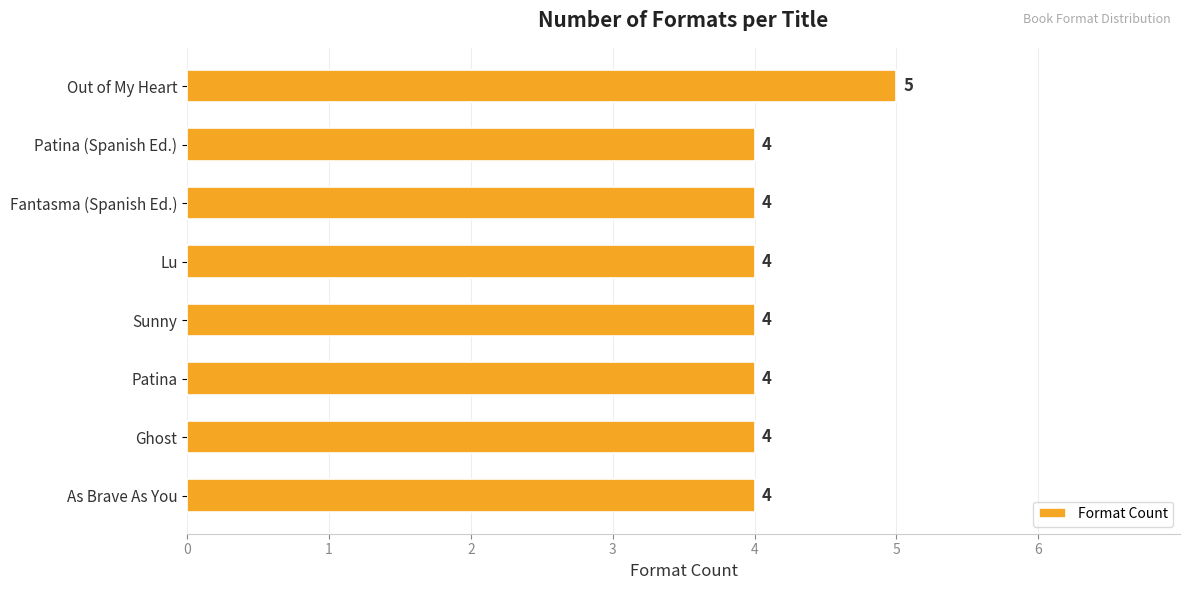

At which category does the chart reach its peak across all series?

Out of My Heart